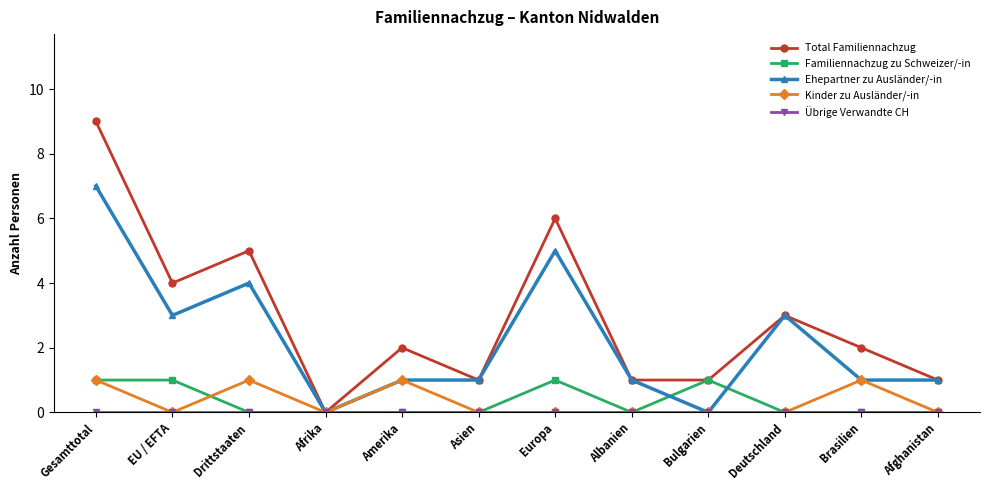

At which category does the chart reach its peak across all series?

Gesamttotal